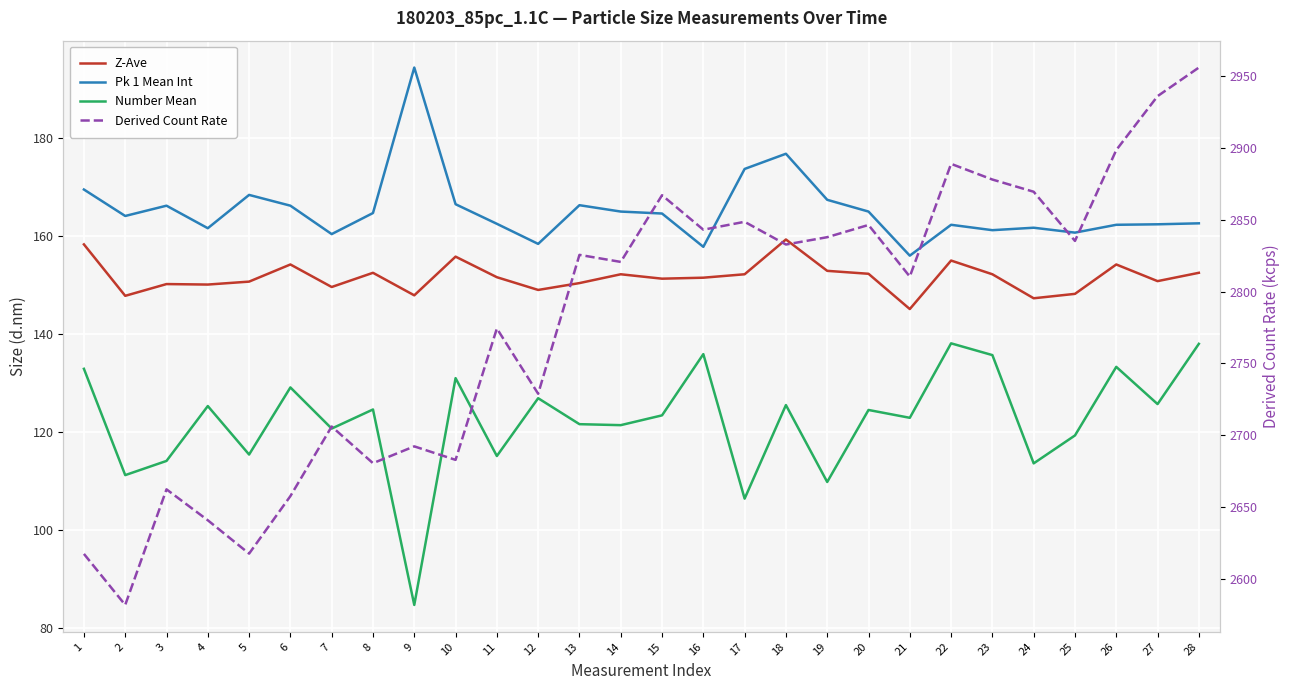

How many categories are shown in the chart?

28